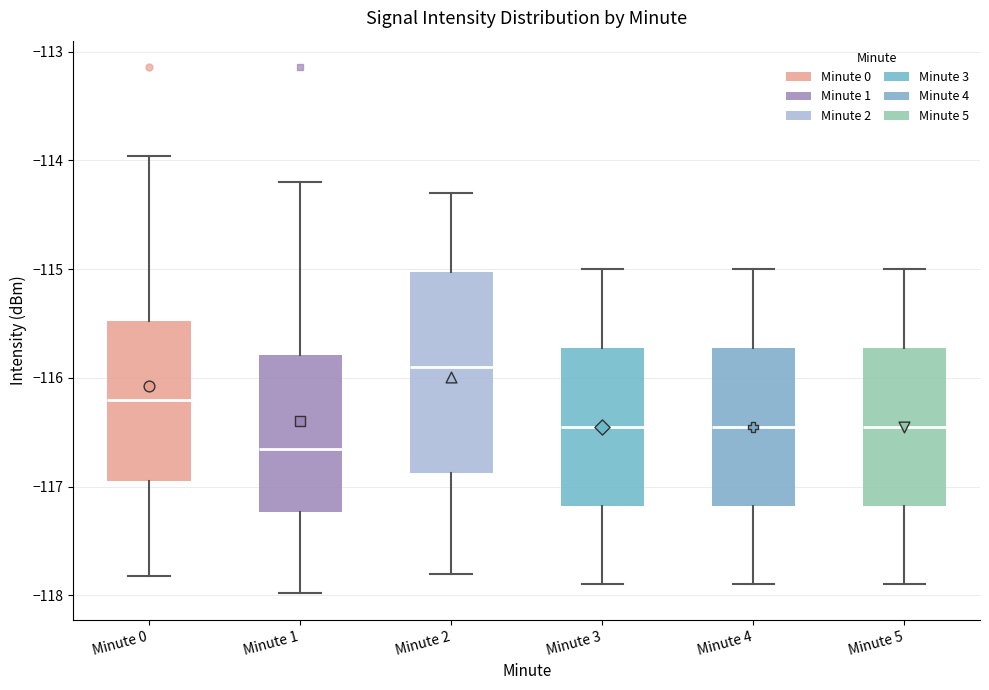

Reading left to right, read every box against the y-axis: the position of its median line, the range the box covers, and the ends of its whiskers. The values are not printed on the chart, so give them approximately, as read against the axis.

Minute 0: median -116.2, box -117.0 to -115.5, whiskers -117.8 to -114.0
Minute 1: median -116.6, box -117.2 to -115.8, whiskers -118.0 to -114.2
Minute 2: median -115.9, box -116.9 to -115.0, whiskers -117.8 to -114.3
Minute 3: median -116.4, box -117.2 to -115.7, whiskers -117.9 to -115.0
Minute 4: median -116.4, box -117.2 to -115.7, whiskers -117.9 to -115.0
Minute 5: median -116.4, box -117.2 to -115.7, whiskers -117.9 to -115.0